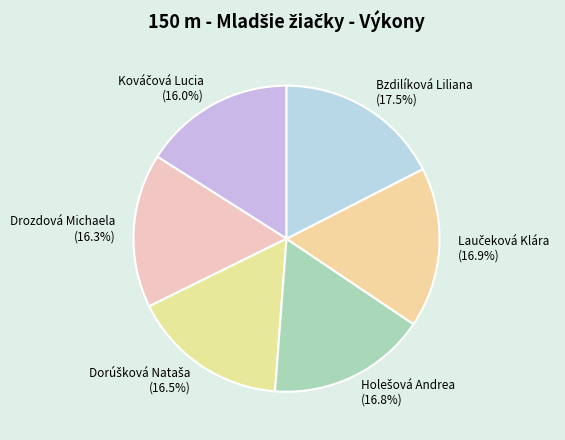

Is there any slice that represents more than half of the pie?

No